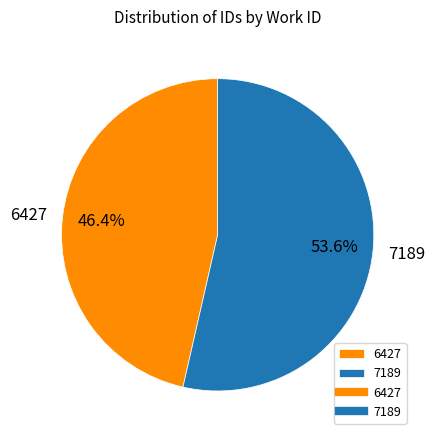

Does any single category account for the majority?

Yes